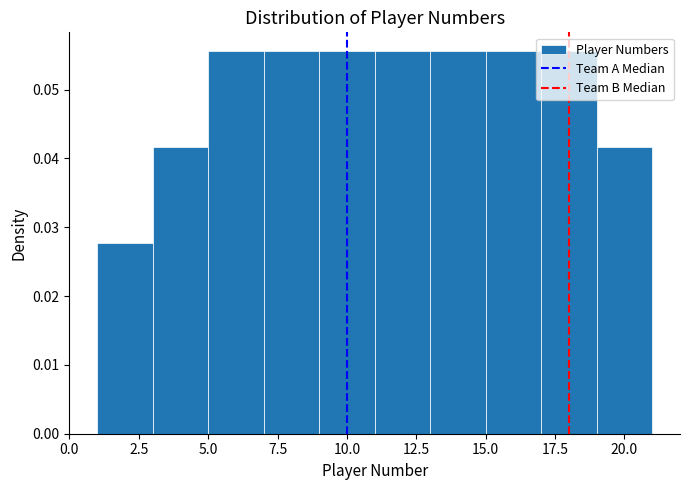

Reading left to right, list every bar in this chart as the range it spans on the x-axis followed by its height. The values are not printed on the chart, so give them approximately, as read against the axis.

1 to 3: 0.028
3 to 5: 0.042
5 to 7: 0.056
7 to 9: 0.056
9 to 11: 0.056
11 to 13: 0.056
13 to 15: 0.056
15 to 17: 0.056
17 to 19: 0.056
19 to 21: 0.042